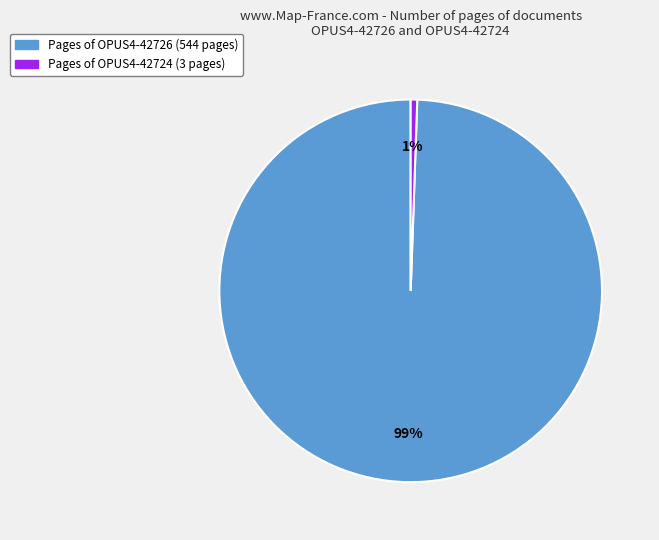

To the nearest percent, what is the average slice percentage?

50%